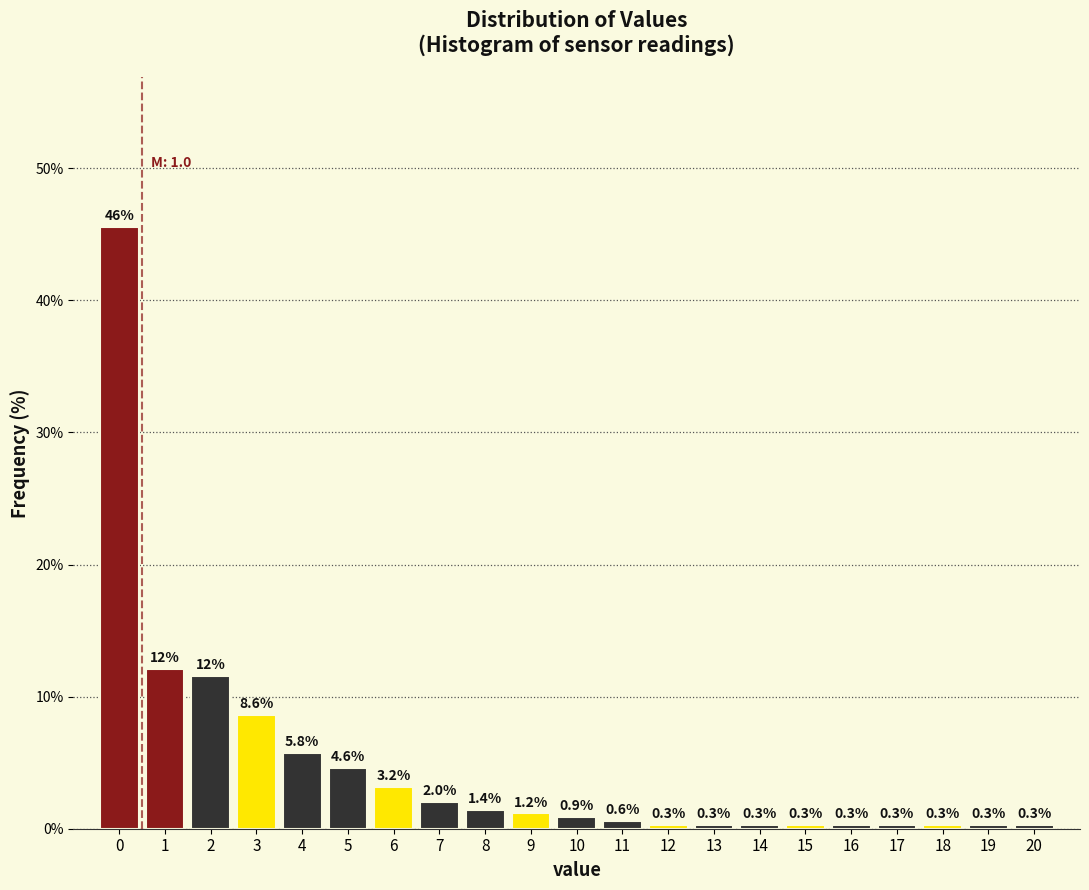

Reading right to left, extract all data points from this chart.

0.3	0.3	0.3	0.3	0.3	0.3	0.3	0.3	0.3	0.6	0.9	1.2	1.4	2.0	3.2	4.6	5.8	8.6	11.5	12.1	45.5